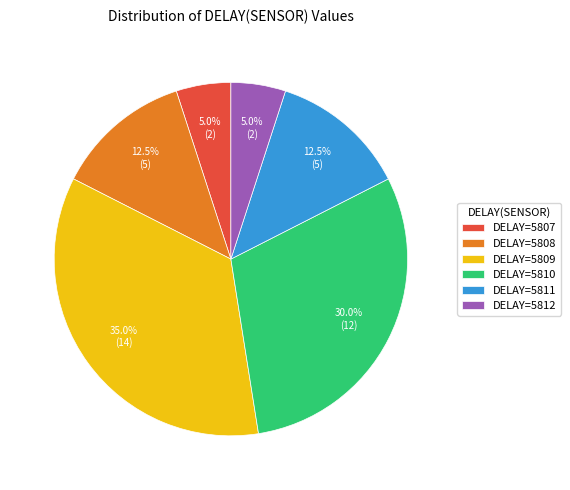

Which has a higher value, DELAY=5810 or DELAY=5808?

DELAY=5810